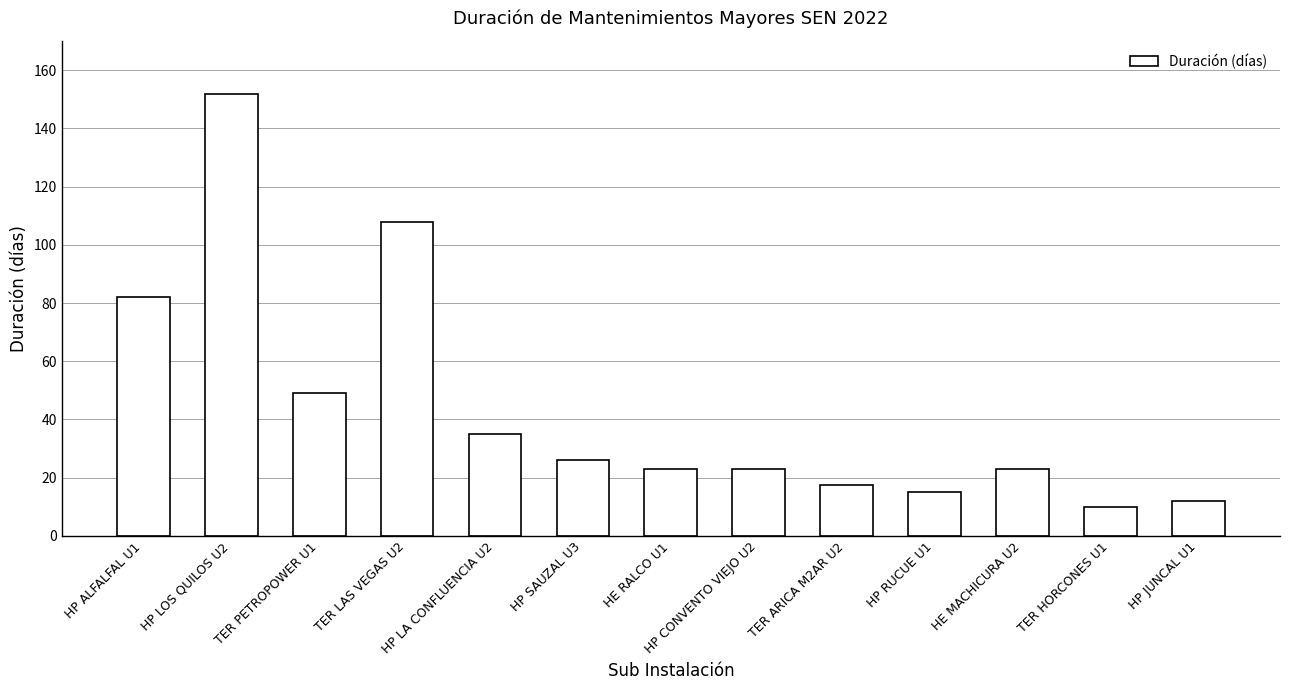

What is the greatest value displayed?

152.0